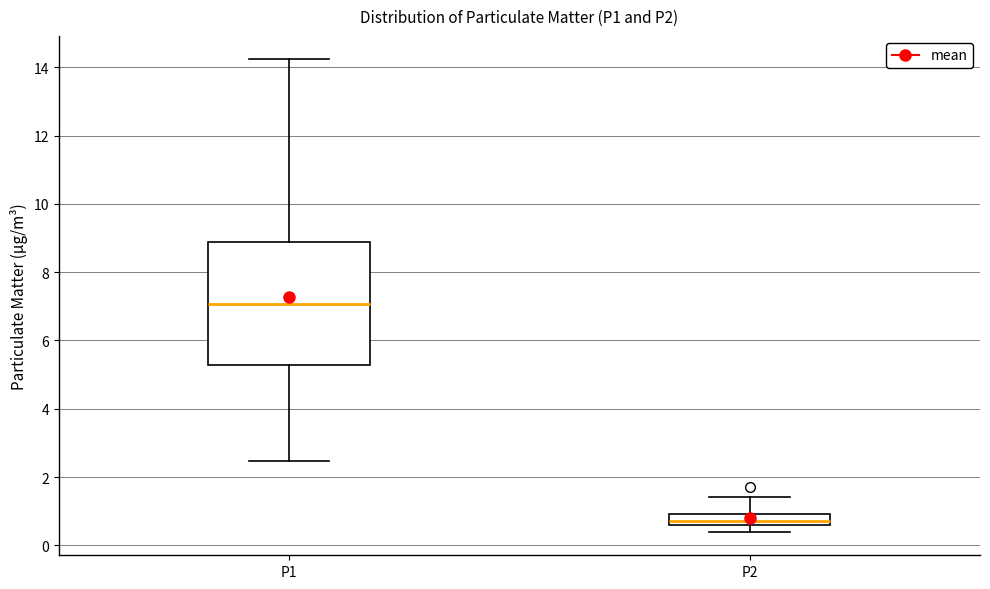

Which box is the tallest, from its lower edge to its upper edge?

P1